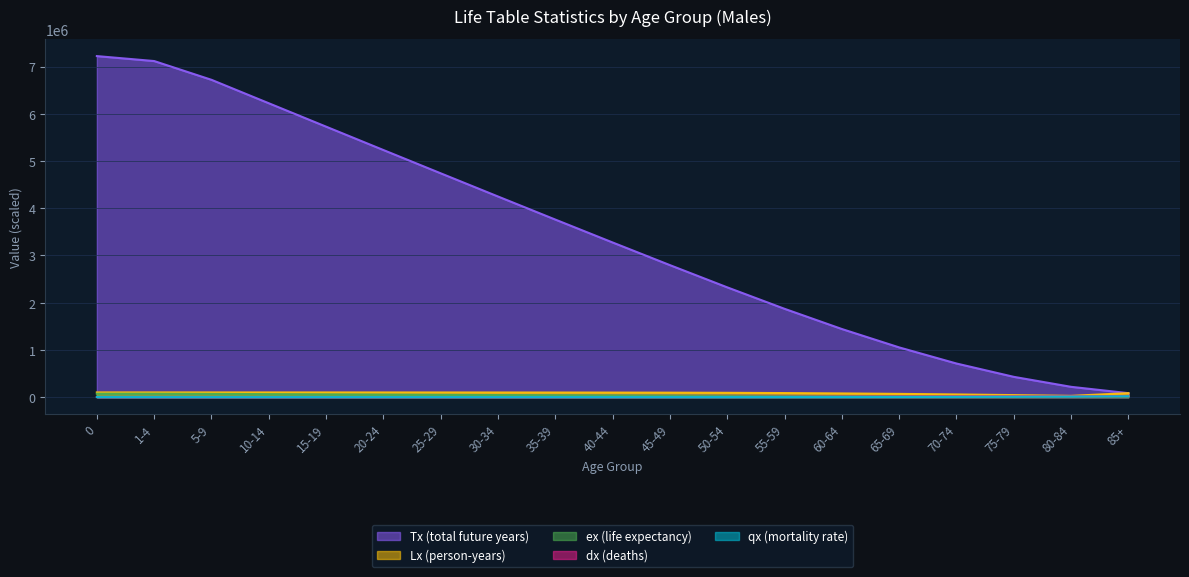

Reading left to right, transcribe all the data shown in this chart.

qx (mortality rate): 0=579.9	1-4=38.0	5-9=18.2	10-14=22.7	15-19=55.5	20-24=76.1	25-29=84.5	30-34=121.4	35-39=177.9	40-44=275.8	45-49=486.0	50-54=898.7	55-59=1519.7	60-64=2213.9	65-69=3018.2	70-74=4427.7	75-79=7100.2	80-84=10699.3	85+=18213.5
dx (deaths): 0=579.9	1-4=138.2	5-9=73.9	10-14=112.5	15-19=274.9	20-24=376.5	25-29=414.4	30-34=582.7	35-39=861.0	40-44=1343.2	45-49=2288.5	50-54=4083.5	55-59=6612.2	60-64=8738.1	65-69=10618.9	70-74=12895.5	75-79=15442.4	80-84=15488.7	85+=19075.0
Lx (person-years): 0=99478.1	1-4=99351.0	5-9=99245.0	10-14=99151.8	15-19=98958.1	20-24=98632.4	25-29=98237.0	30-34=97738.5	35-39=97016.6	40-44=95914.4	45-49=94098.5	50-54=90912.5	55-59=85564.6	60-64=77889.5	65-69=68211.0	70-74=56453.8	75-79=42284.9	80-84=26819.3	85+=83570.4
Tx (total future years): 0=7221458.3	1-4=7116613.7	5-9=6719209.6	10-14=6222984.7	15-19=5727225.8	20-24=5232435.4	25-29=4739273.4	30-34=4248088.5	35-39=3759396.2	40-44=3274313.3	45-49=2794741.1	50-54=2324248.4	55-59=1869685.8	60-64=1441862.7	65-69=1052415.2	70-74=711360.3	75-79=429091.3	80-84=217667.0	85+=83570.4
ex (life expectancy): 0=72214.6	1-4=71581.2	5-9=67678.1	10-14=62726.6	15-19=57795.0	20-24=52948.8	25-29=48141.7	30-34=43334.7	35-39=38578.8	40-44=33900.5	45-49=29343.3	50-54=25004.2	55-59=21038.3	60-64=17528.4	65-69=14314.6	70-74=11309.1	75-79=8580.8	80-84=6297.6	85+=4381.2